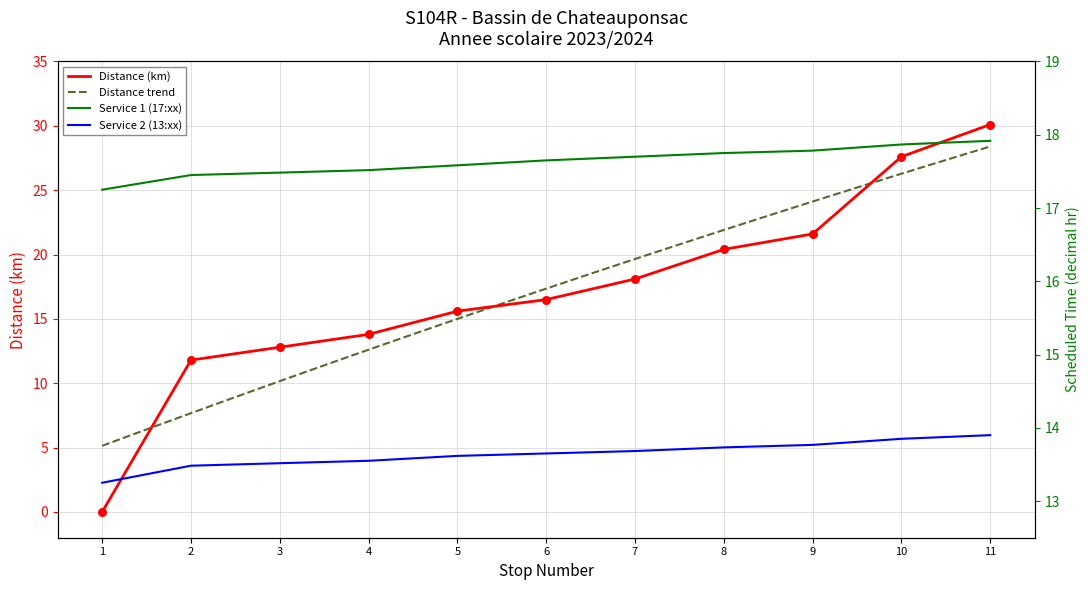

At which label does Distance (km) reach its peak?

11